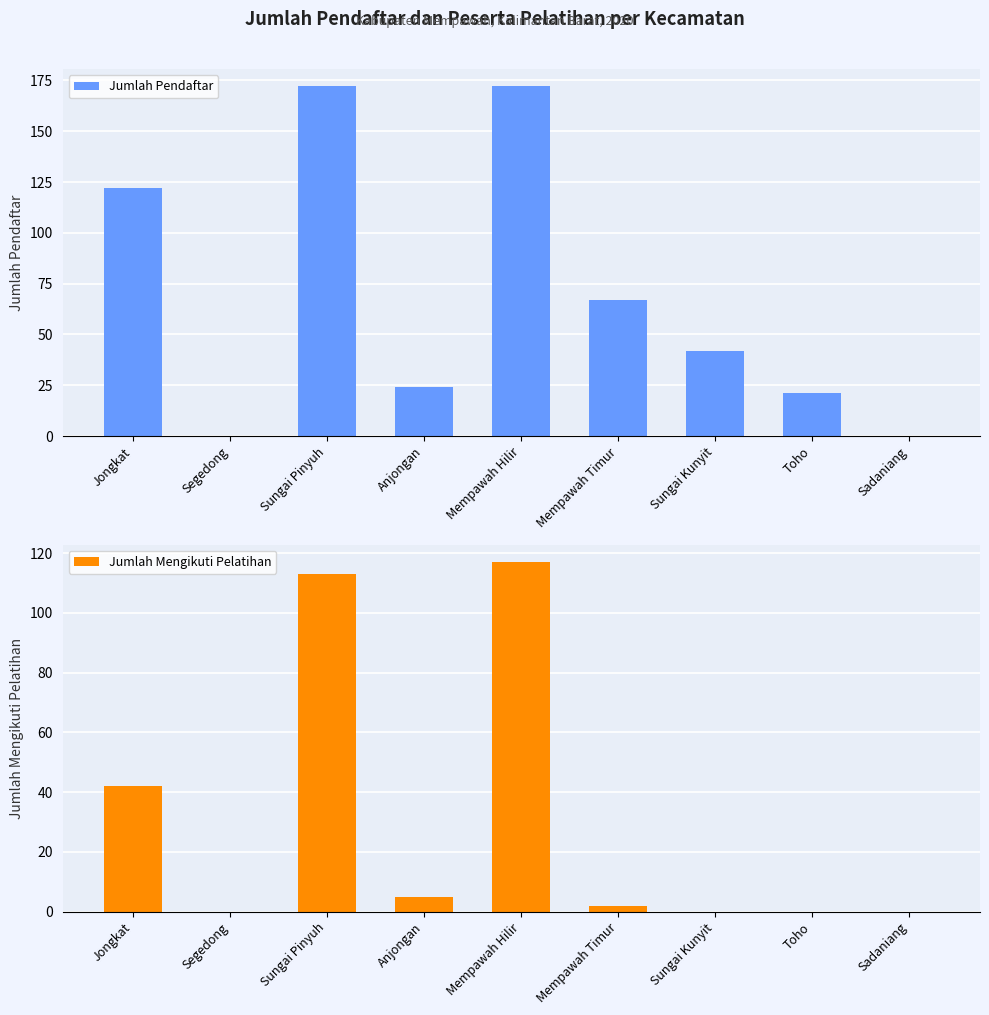

Reading left to right, extract all data points from this chart.

Jumlah Pendaftar: 122	0	172	24	172	67	42	21	0
Jumlah Mengikuti Pelatihan: 42	0	113	5	117	2	0	0	0